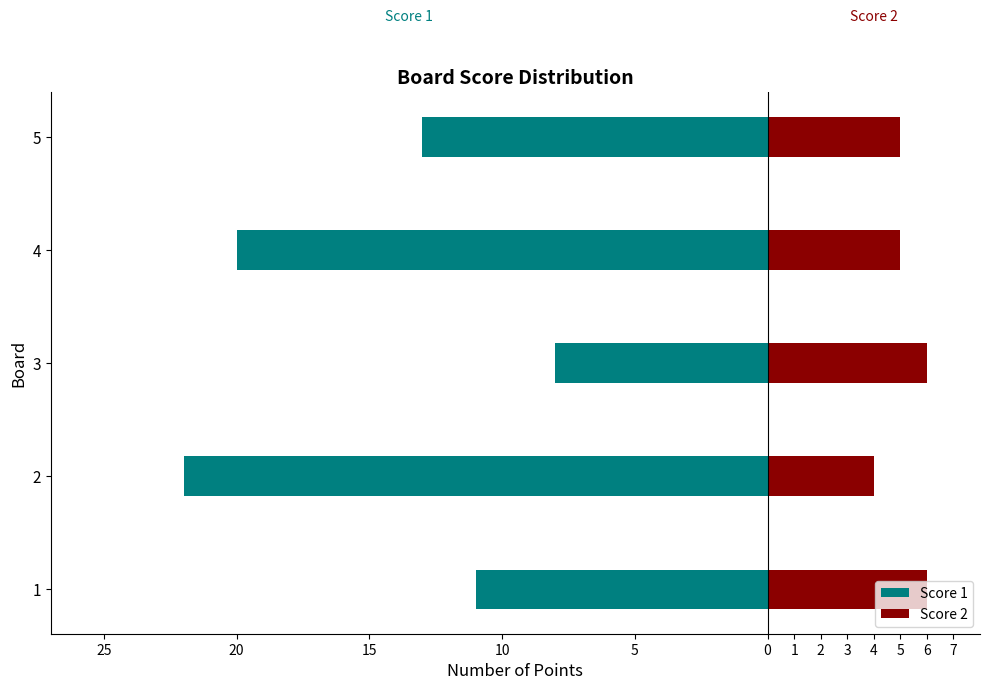

Are the bars horizontal?

Yes